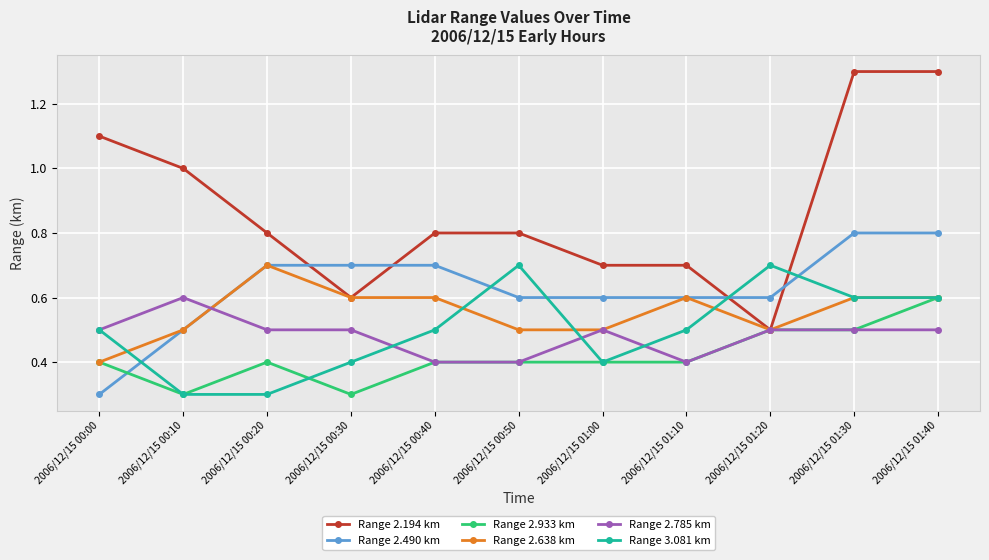

What is the value of the Range 2.933 km point at the 4th from the left?

0.3